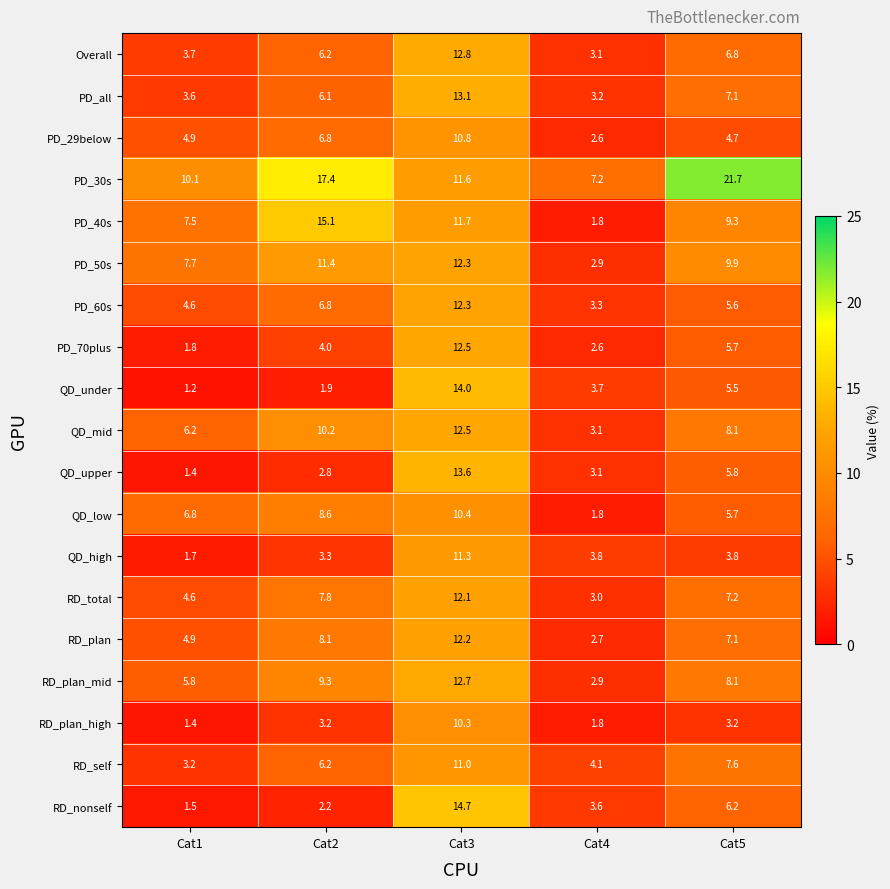

Which series has the largest range (max minus min)?

PD_30s